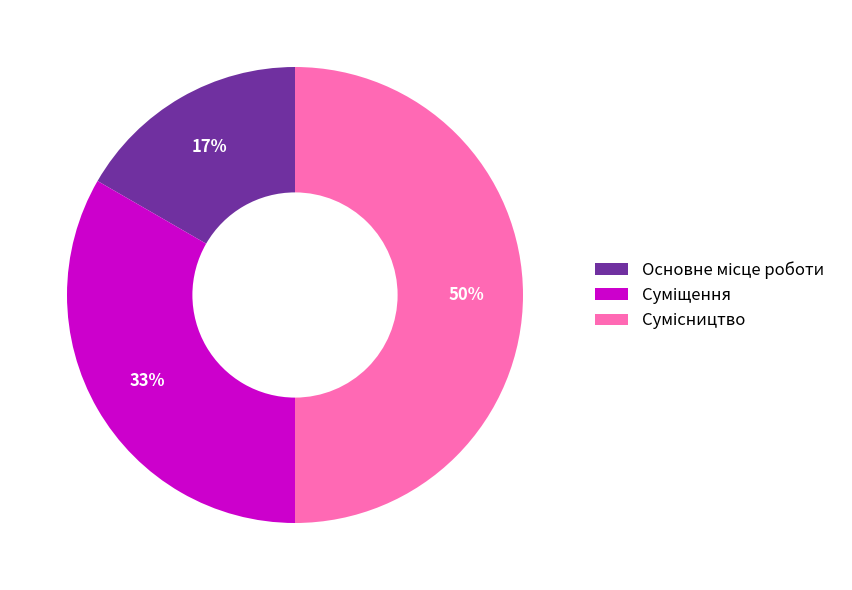

To the nearest percent, what is the difference between the largest and smallest slice percentages?

33%